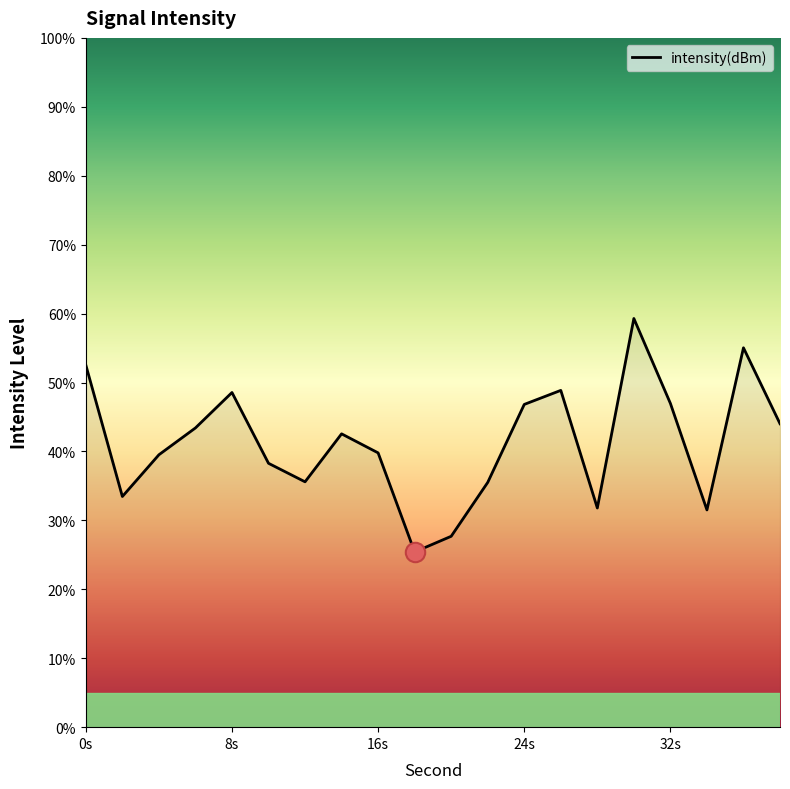

How many interior local valleys (lower than both neighbors) does the data have?

5